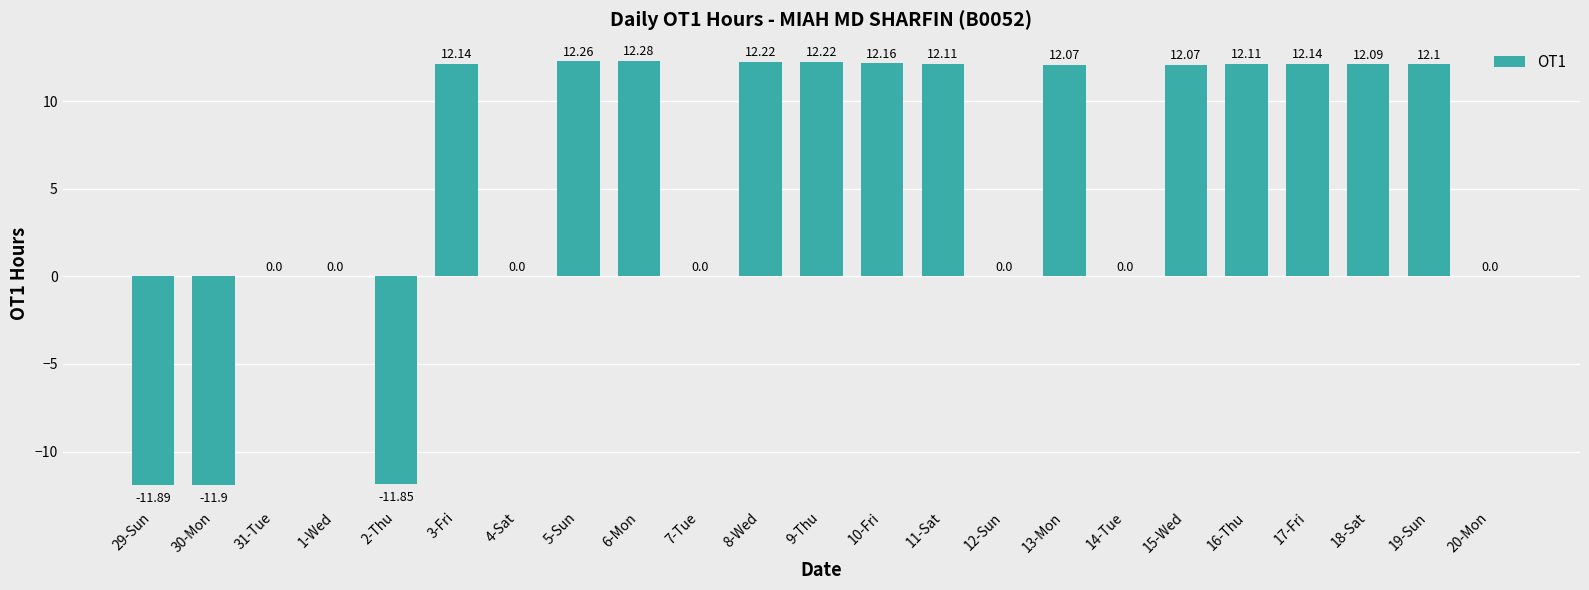

What is the sum of all values?

122.3